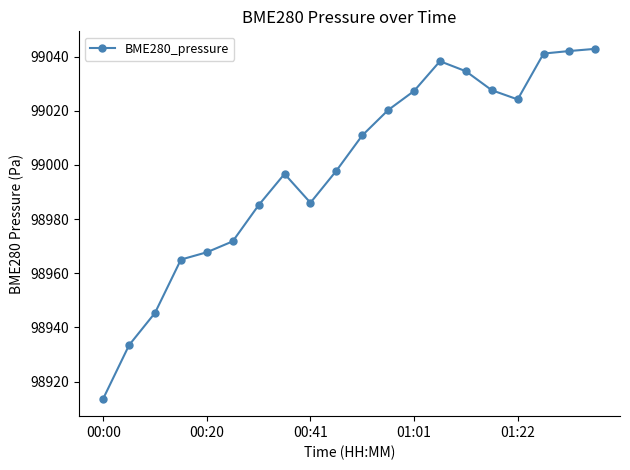

What is the maximum value shown in the chart?

99042.9